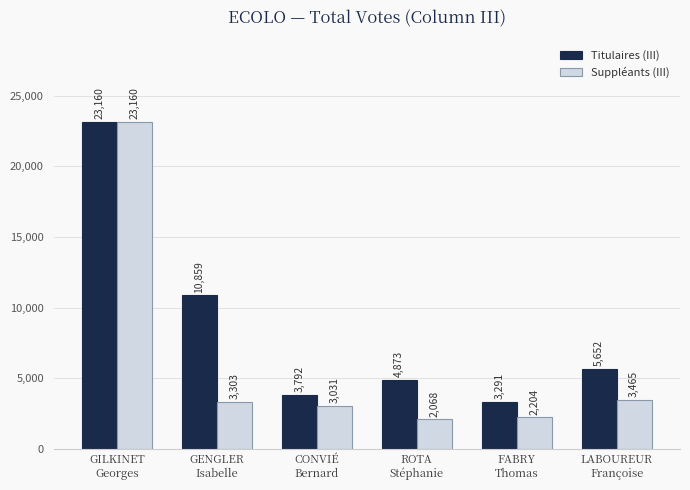

What are all the series names shown in the legend?

Titulaires (III), Suppléants (III)